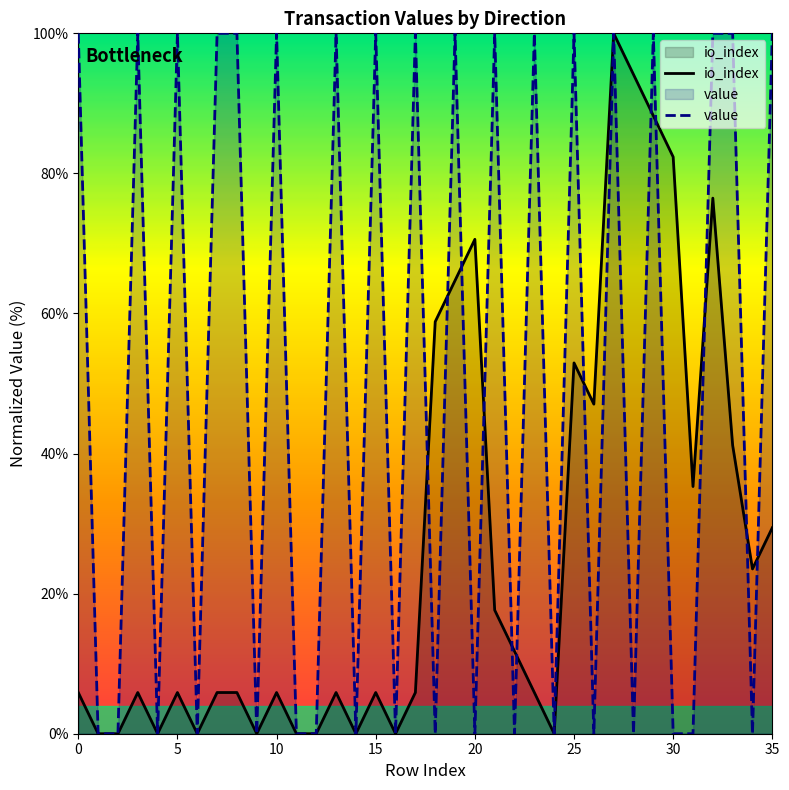

What is the maximum value for value?

100.0